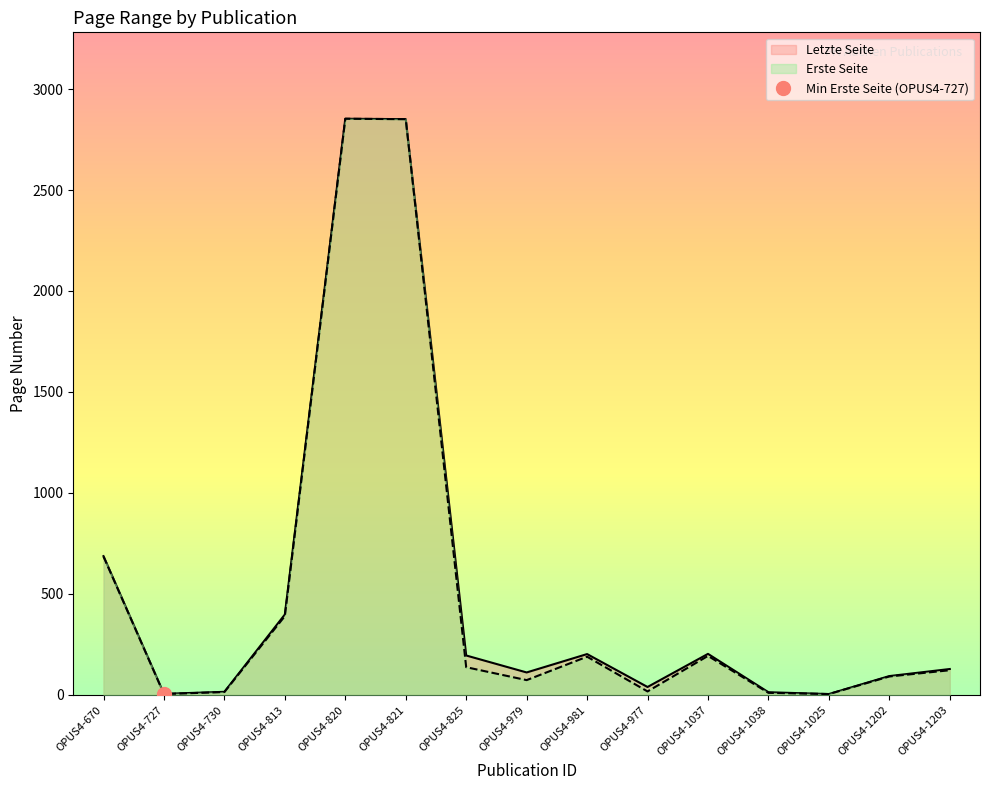

What is the average value of the Erste Seite series?

509